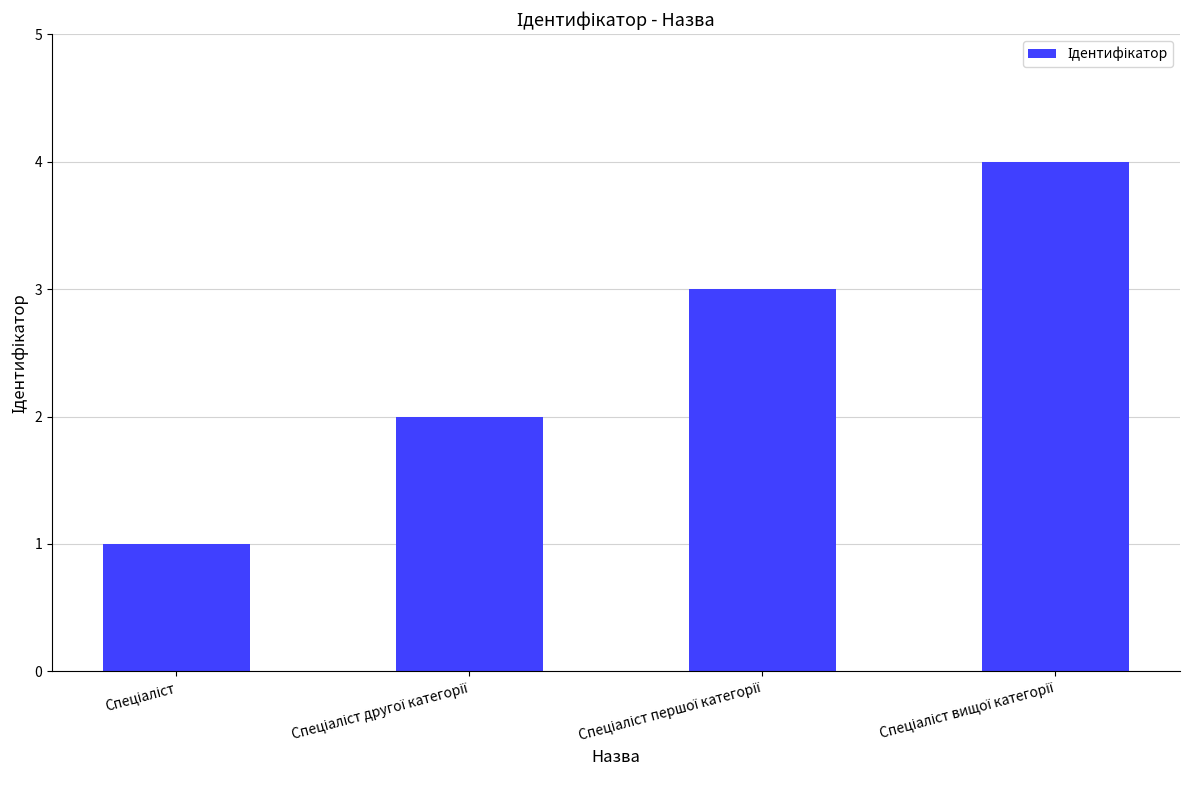

What is the difference between the maximum and minimum values?

3